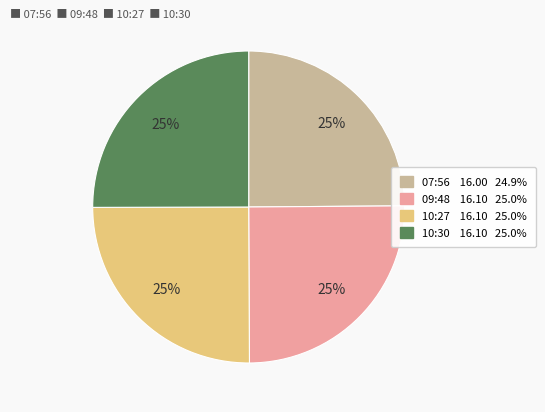

Is there a majority slice in this chart?

No